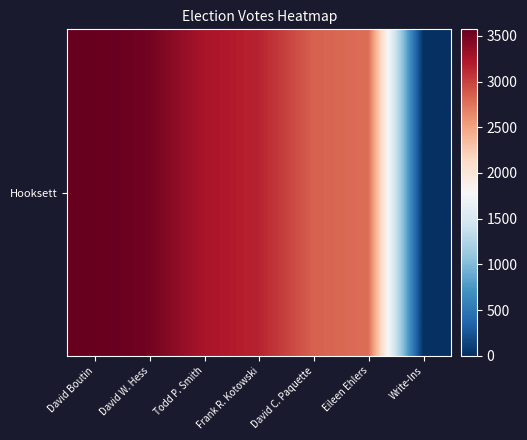

Approximately how many times larger is the value at Frank R. Kotowski compared to Eileen Ehlers?

1.1